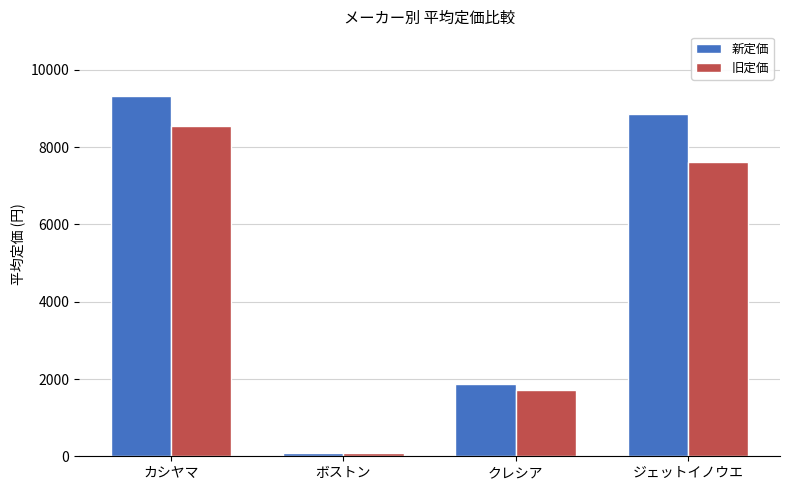

What is the difference between the maximum and minimum values in the 旧定価 series?

8460